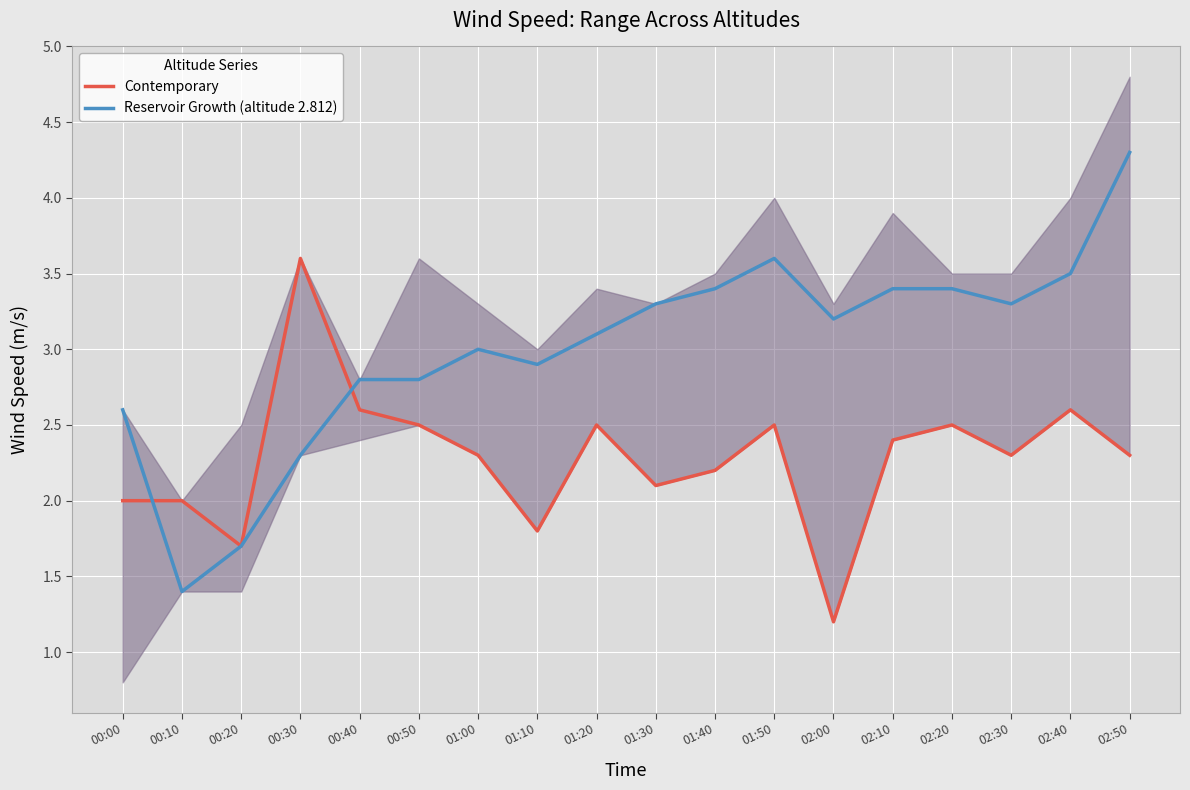

What is the average value of the Reservoir Growth (altitude 2.812) series?

3.0